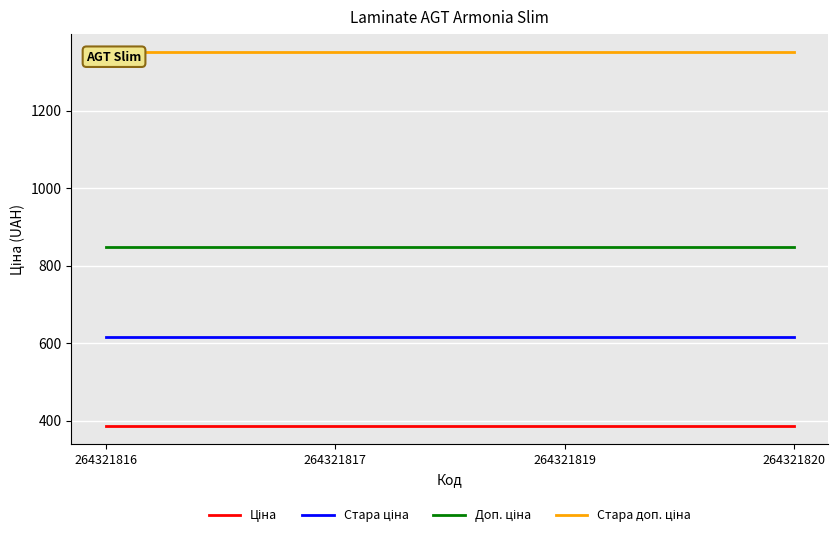

What is the difference between the highest and lowest values at 264321820?

962.9